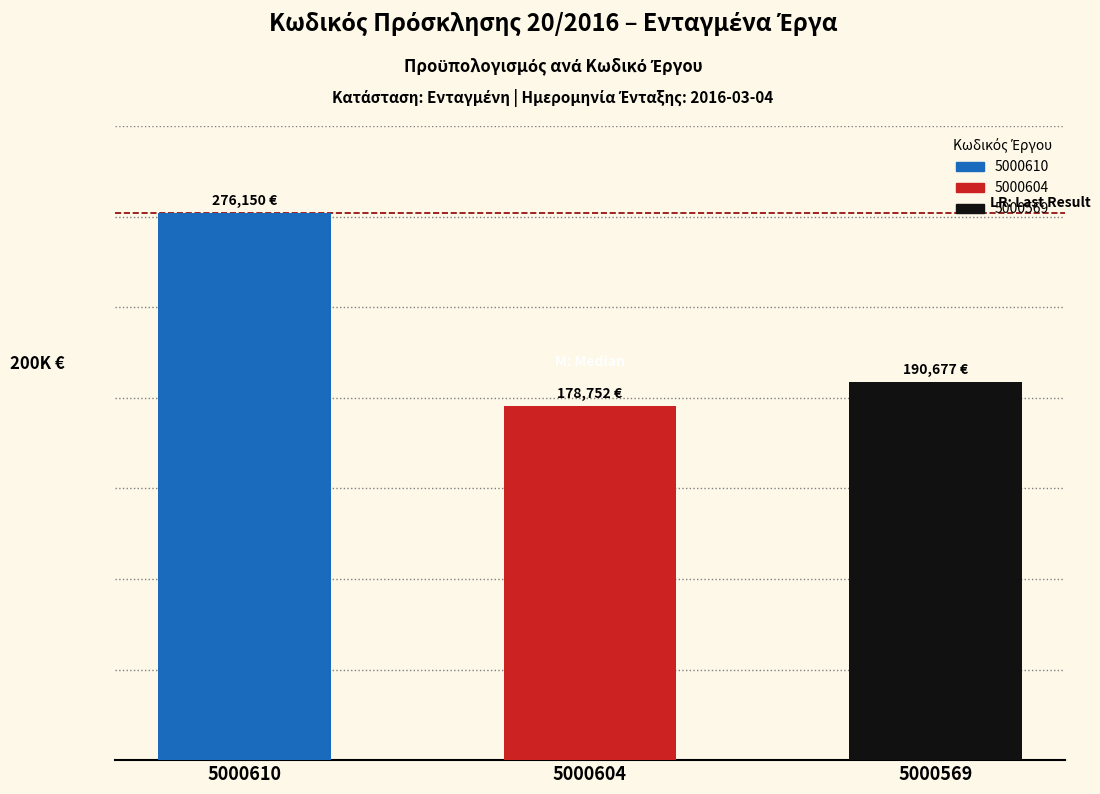

Does the chart contain any negative values?

No